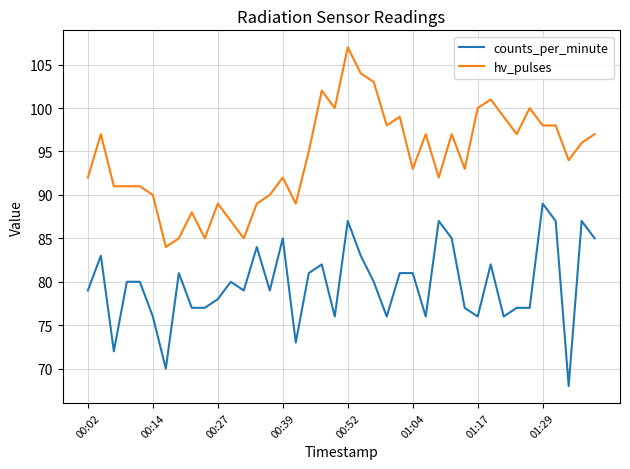

Reading left to right, list all the values displayed in this chart.

counts_per_minute: 79	83	72	80	80	76	70	81	77	77	78	80	79	84	79	85	73	81	82	76	87	83	80	76	81	81	76	87	85	77	76	82	76	77	77	89	87	68	87	85
hv_pulses: 92	97	91	91	91	90	84	85	88	85	89	87	85	89	90	92	89	95	102	100	107	104	103	98	99	93	97	92	97	93	100	101	99	97	100	98	98	94	96	97